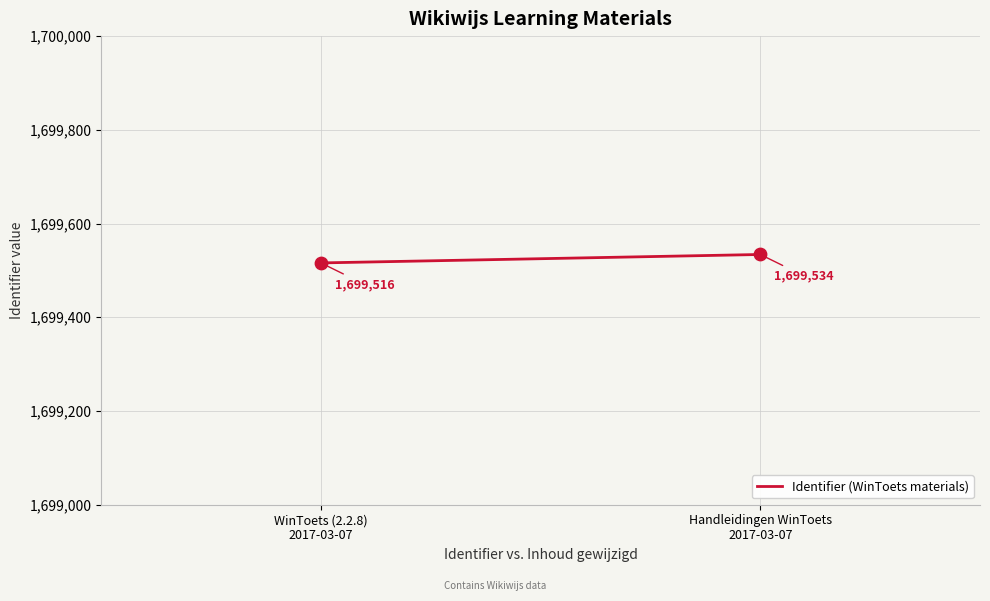

What is the range of Y values (max minus min)?

18